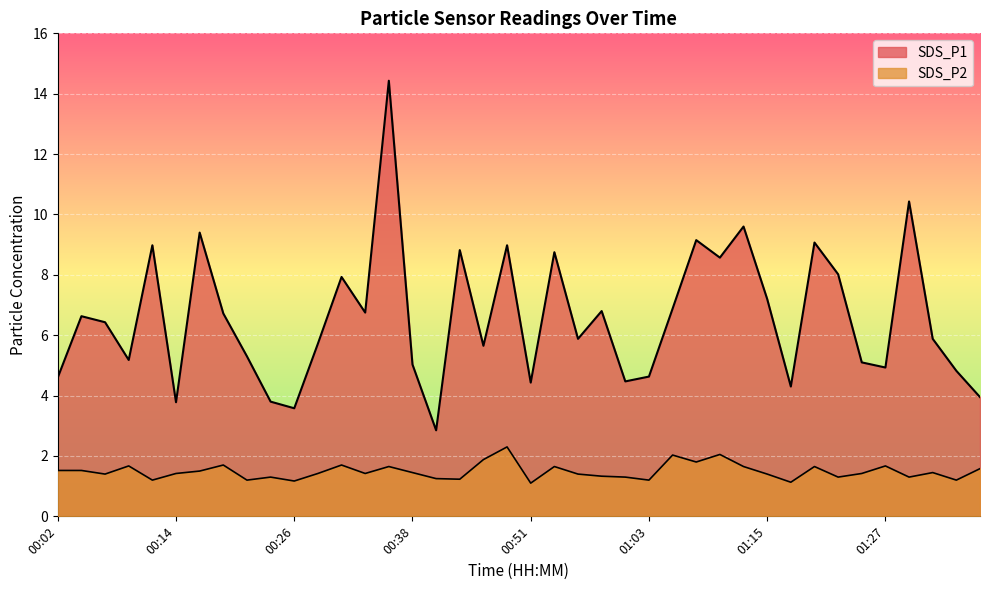

True or false: SDS_P2 and SDS_P1 intersect in this chart.

False